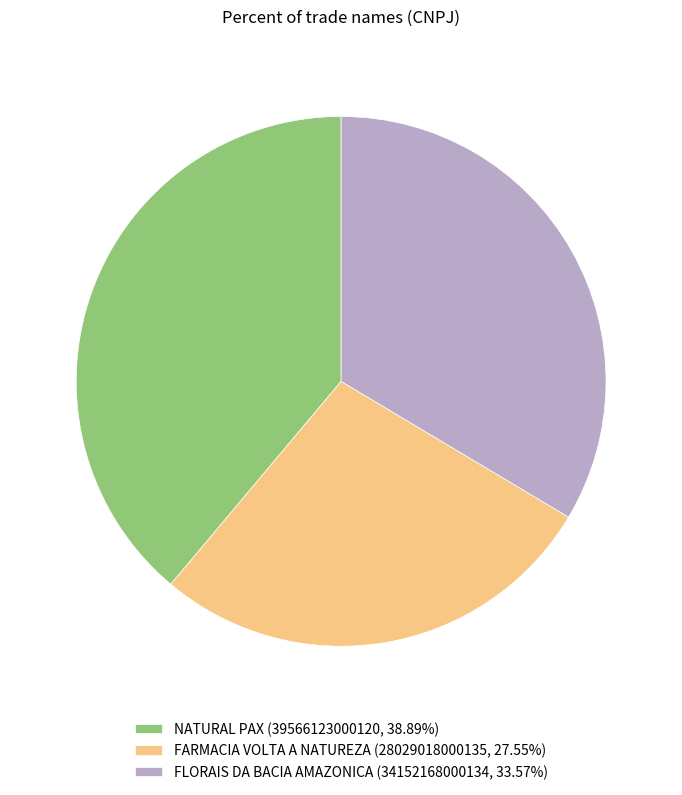

Which category has the smallest portion of the pie?

FARMACIA VOLTA A NATUREZA